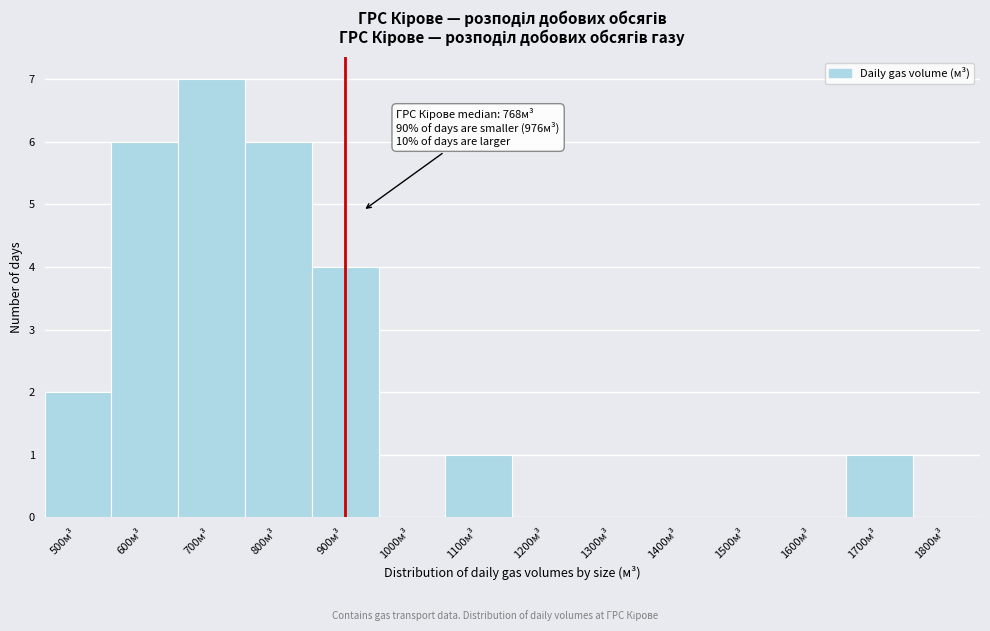

Reading right to left, extract all data points from this chart.

1800м³=0	1700м³=1	1600м³=0	1500м³=0	1400м³=0	1300м³=0	1200м³=0	1100м³=1	1000м³=0	900м³=4	800м³=6	700м³=7	600м³=6	500м³=2